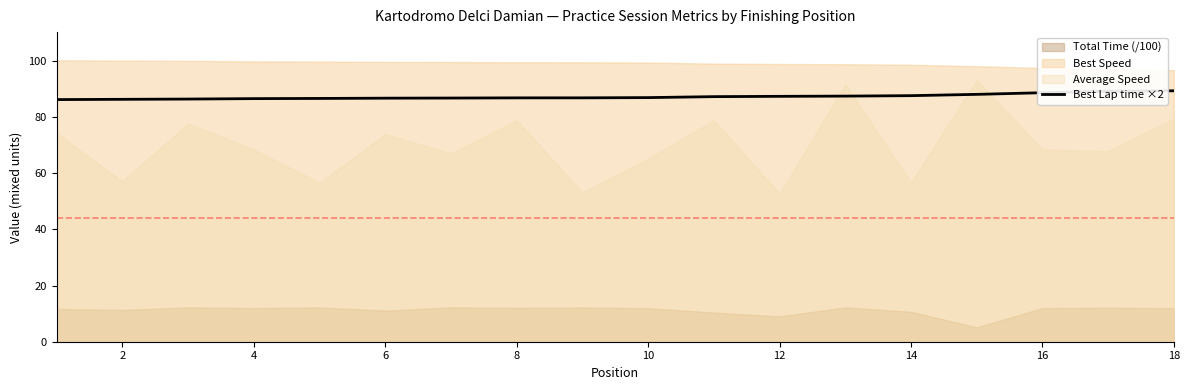

How many data points does each series have?

18